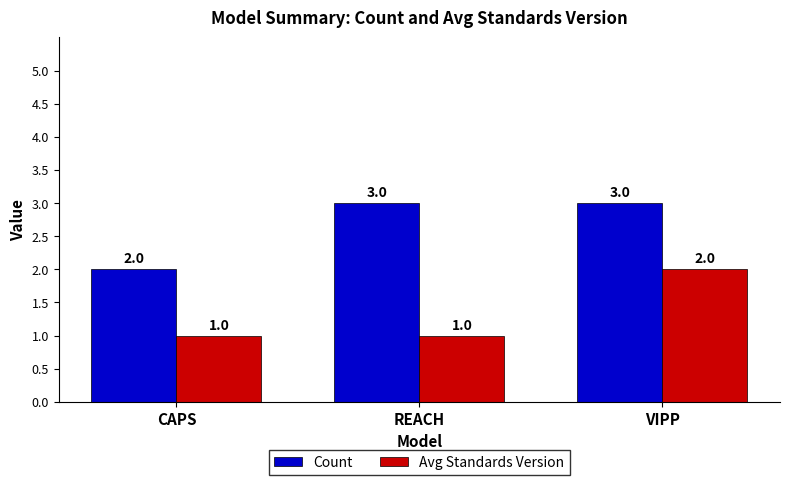

Rank the series by their maximum value, from lowest to highest.

Avg Standards Version, Count